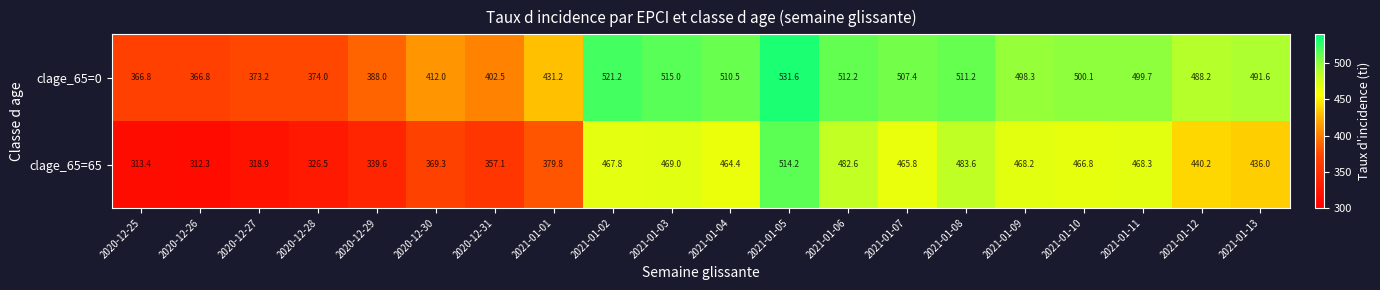

Which series has the largest total across all categories?

clage_65=0